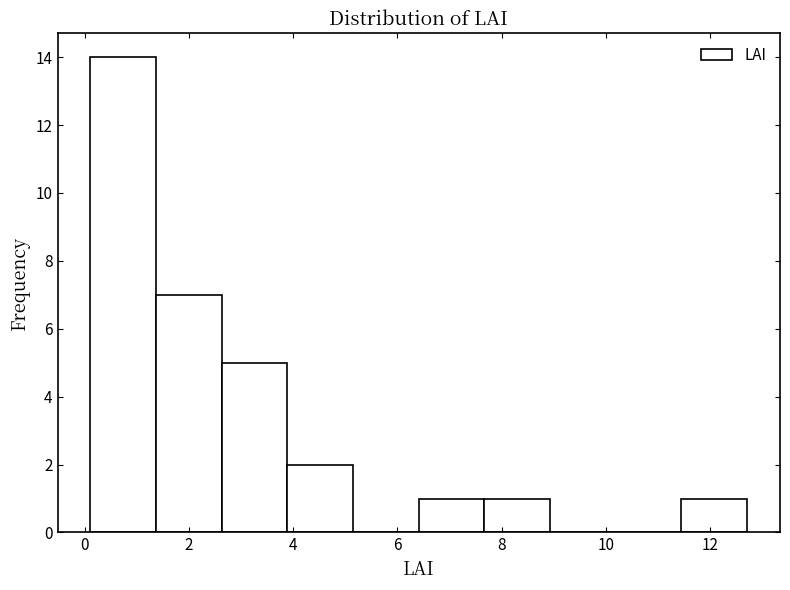

Reading left to right, transcribe this chart: for each bar, give the range it covers on the x-axis and its height. Neither the bar edges nor the heights are printed on the chart, so give them approximately, as read against the axes.

0.2 to 1.4: 14
1.4 to 2.6: 7
2.6 to 3.8: 5
3.8 to 5.2: 2
5.2 to 6.4: 0
6.4 to 7.6: 1
7.6 to 9.0: 1
9.0 to 10.2: 0
10.2 to 11.4: 0
11.4 to 12.8: 1